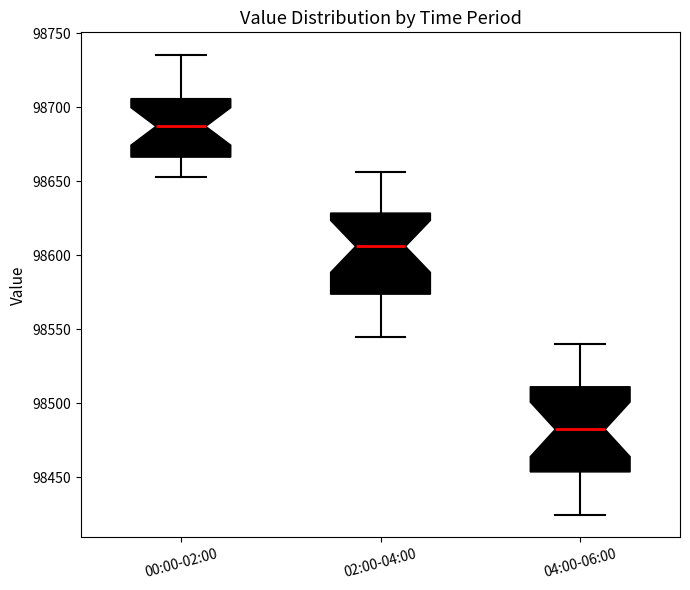

Reading left to right, read every box against the y-axis: the position of its median line, the range the box covers, and the ends of its whiskers. The values are not printed on the chart, so give them approximately, as read against the axis.

00:00-02:00: median 98685, box 98665 to 98705, whiskers 98655 to 98735
02:00-04:00: median 98605, box 98575 to 98630, whiskers 98545 to 98655
04:00-06:00: median 98485, box 98455 to 98510, whiskers 98425 to 98540